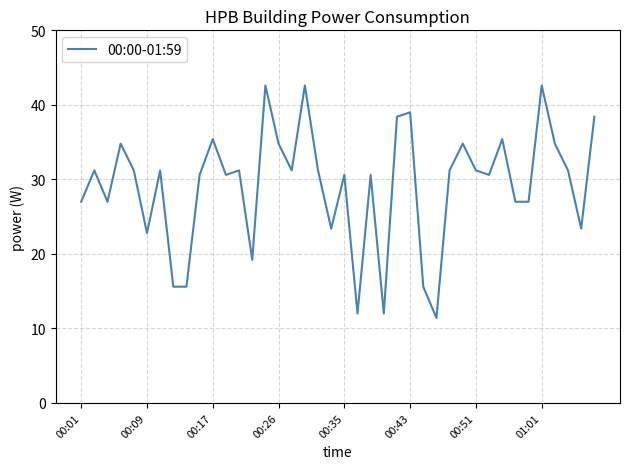

What is the smallest value displayed?

11.4